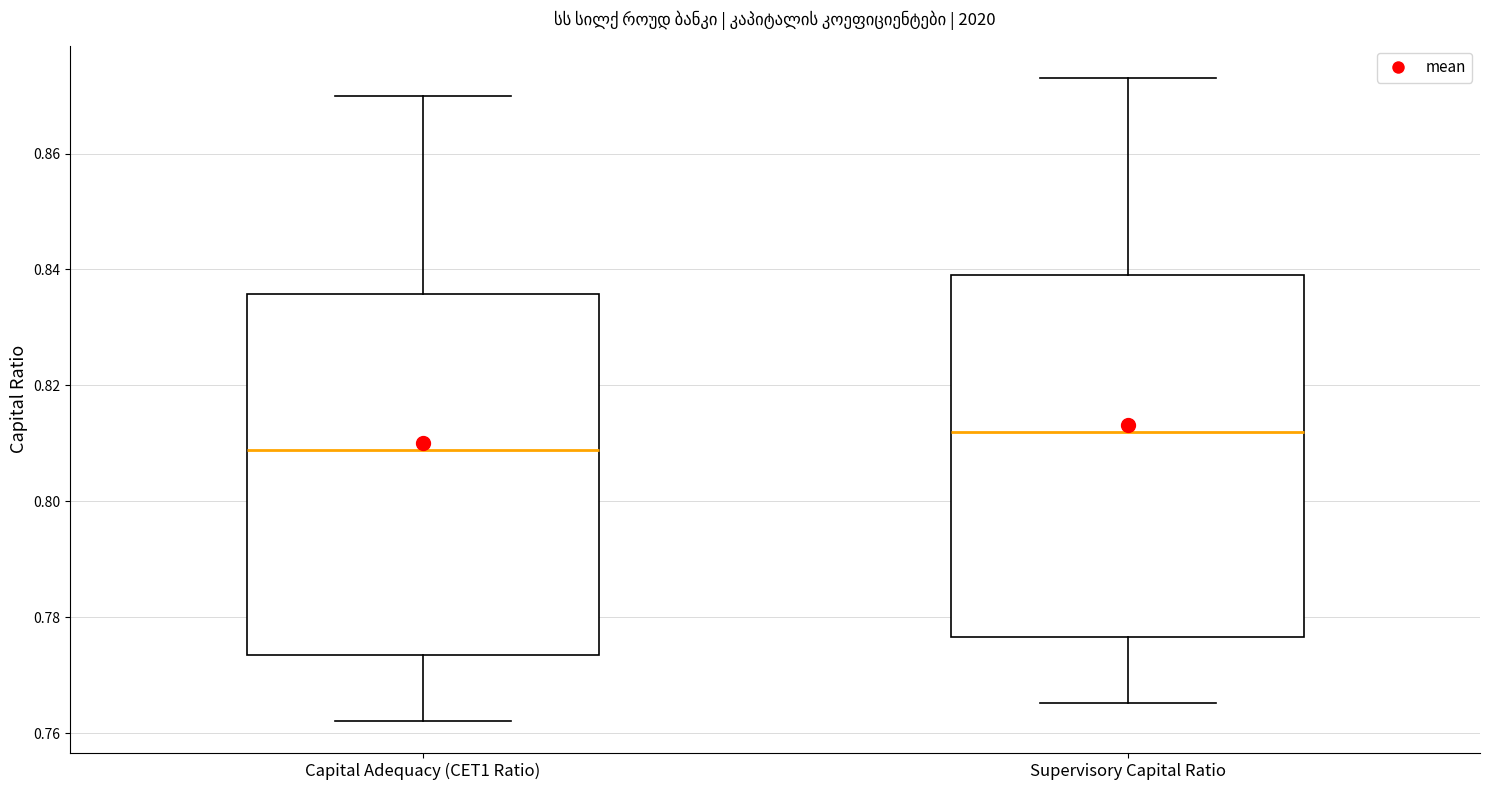

Reading left to right, read every box against the y-axis: the position of its median line, the range the box covers, and the ends of its whiskers. The values are not printed on the chart, so give them approximately, as read against the axis.

Capital Adequacy (CET1 Ratio): median 0.808, box 0.774 to 0.836, whiskers 0.762 to 0.870
Supervisory Capital Ratio: median 0.812, box 0.776 to 0.840, whiskers 0.766 to 0.874